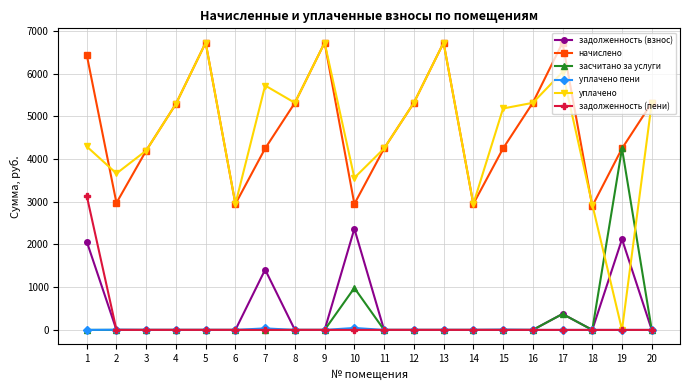

What is the value of the начислено point at the 14th from the left?

2947.7